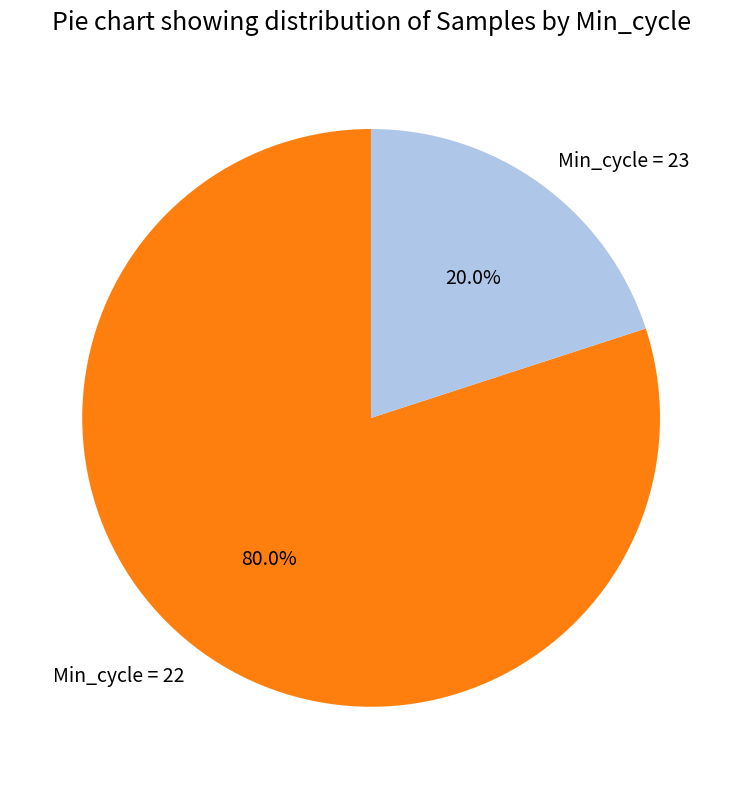

Rank the categories by value from lowest to highest.

Min_cycle = 23, Min_cycle = 22